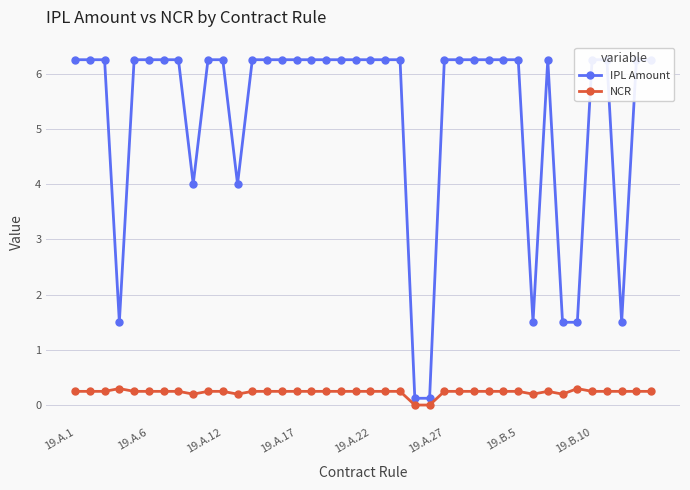

True or false: IPL Amount has a value of 11.1 at 19.A.17.

False